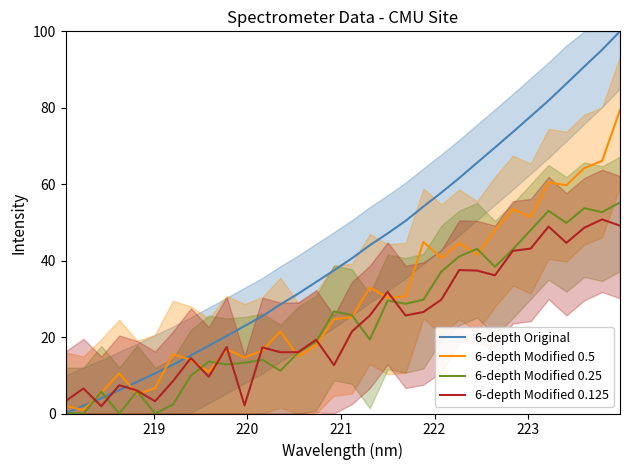

After their last crossing, which series has the higher values: 6-depth Modified 0.5 or 6-depth Original?

6-depth Original